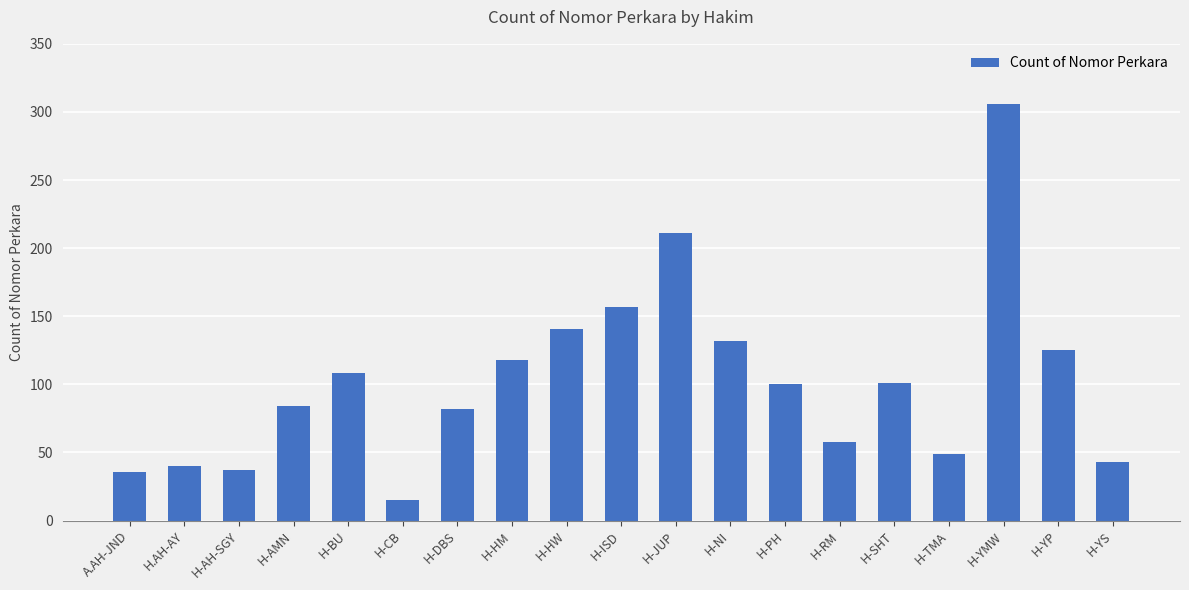

What is the change in value from H-AH-SGY to H-BU?

+71